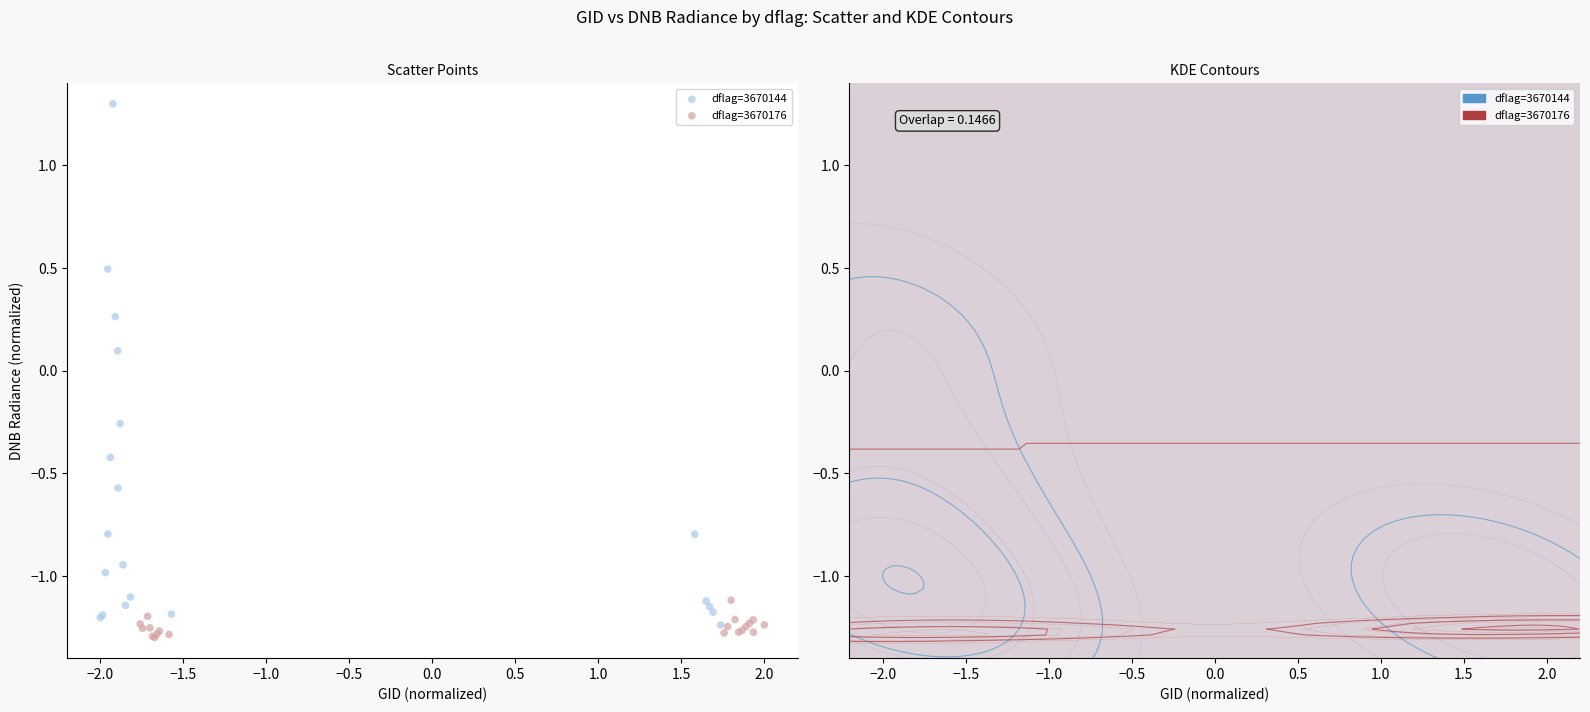

Which series has the largest Y range (max minus min)?

dflag=3670144